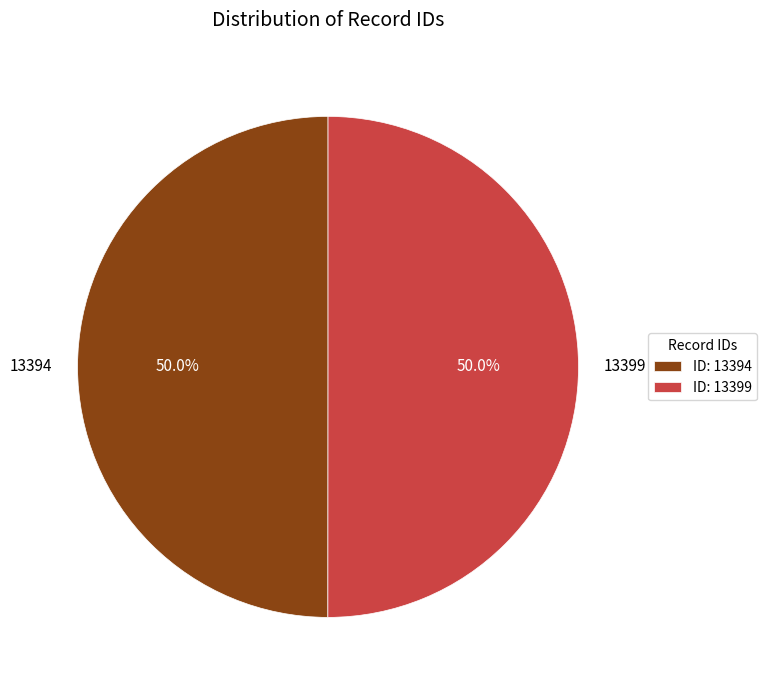

Approximately how many times larger is the value at 13394 compared to 13399?

1.0